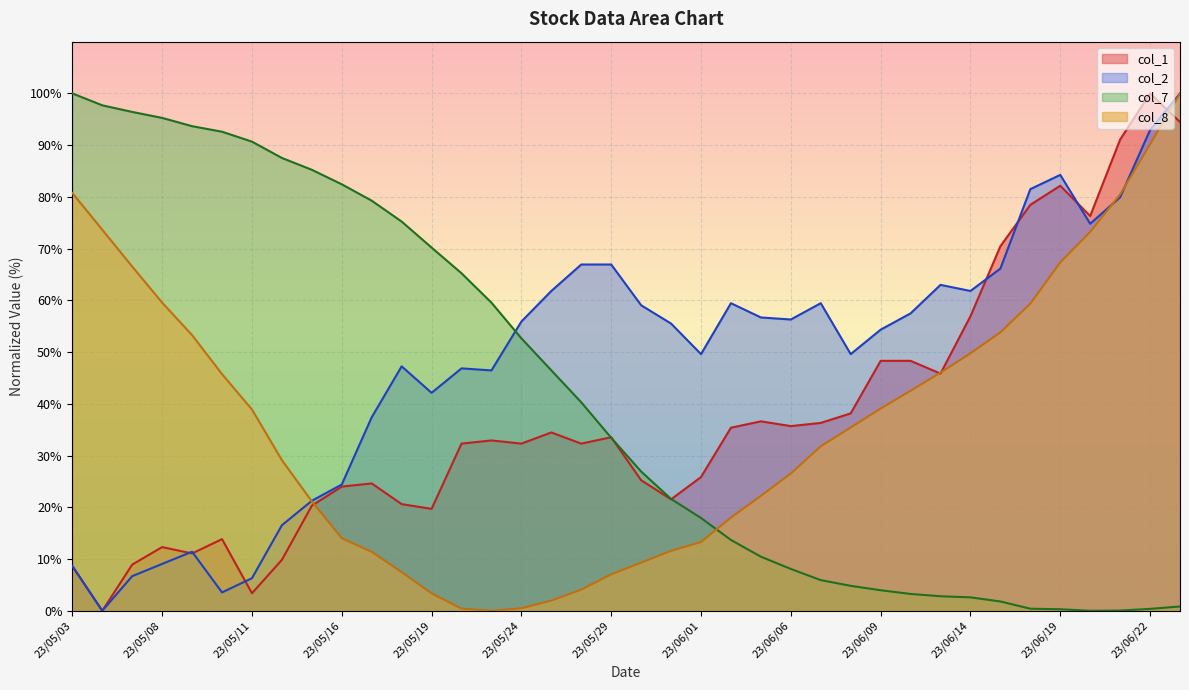

What is the difference between the col_2 values at 23/05/29 and 23/06/05?

10.2